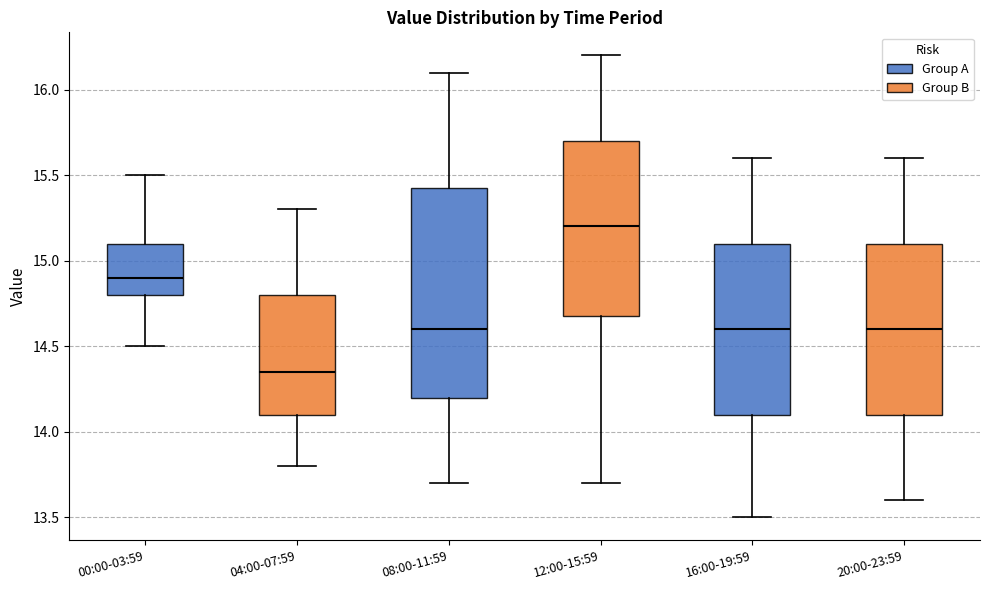

Reading left to right, read every box against the y-axis: the position of its median line, the range the box covers, and the ends of its whiskers. The values are not printed on the chart, so give them approximately, as read against the axis.

00:00-03:59: median 14.90, box 14.80 to 15.10, whiskers 14.50 to 15.50
04:00-07:59: median 14.35, box 14.10 to 14.80, whiskers 13.80 to 15.30
08:00-11:59: median 14.60, box 14.20 to 15.45, whiskers 13.70 to 16.10
12:00-15:59: median 15.20, box 14.70 to 15.70, whiskers 13.70 to 16.20
16:00-19:59: median 14.60, box 14.10 to 15.10, whiskers 13.50 to 15.60
20:00-23:59: median 14.60, box 14.10 to 15.10, whiskers 13.60 to 15.60